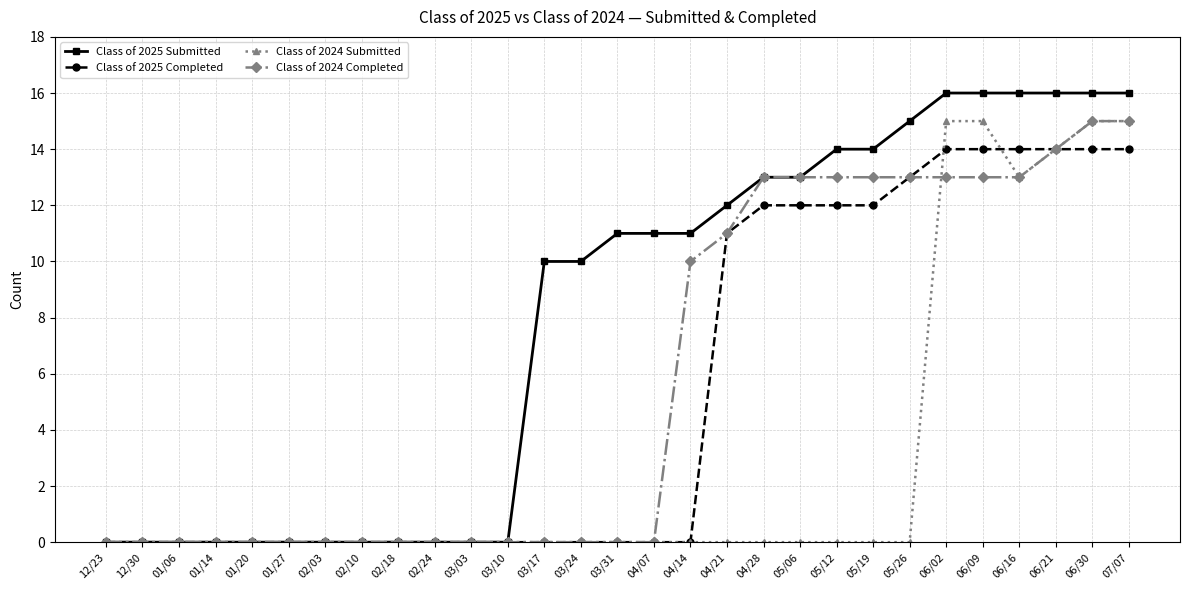

At which label is Class of 2024 Submitted closest to 7?

06/16